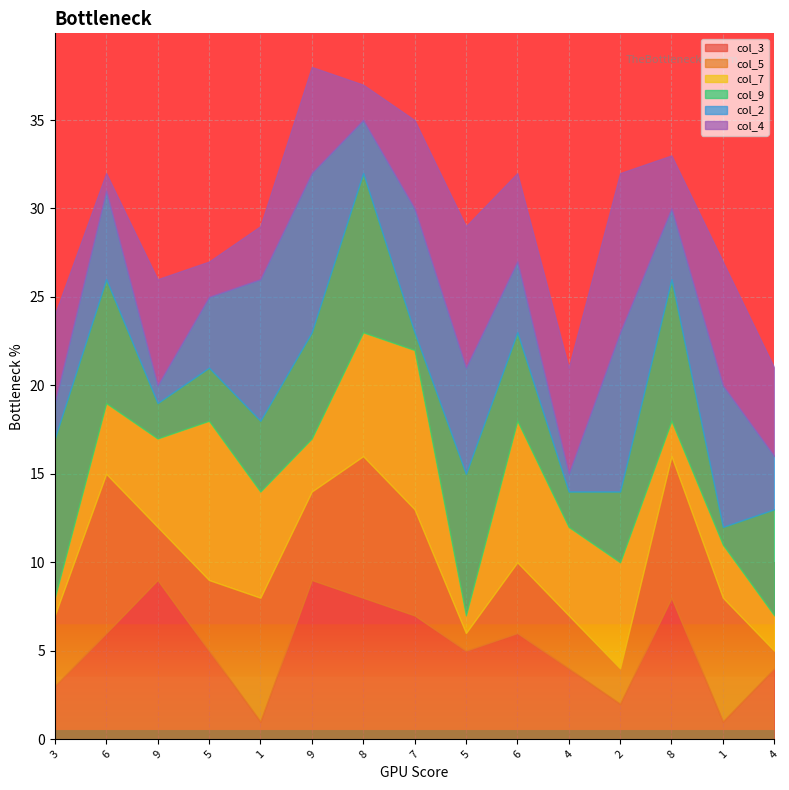

What is the label of the 10th point from the right?

9